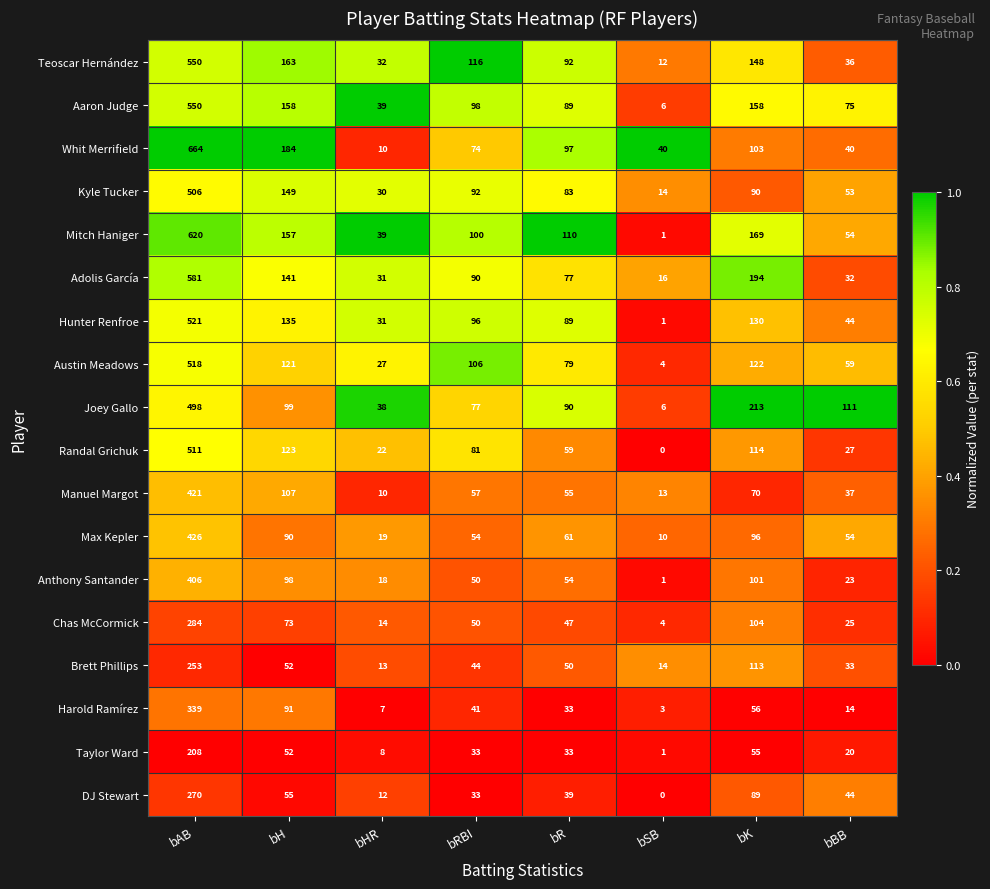

At which category does the chart reach its minimum across all series?

bSB